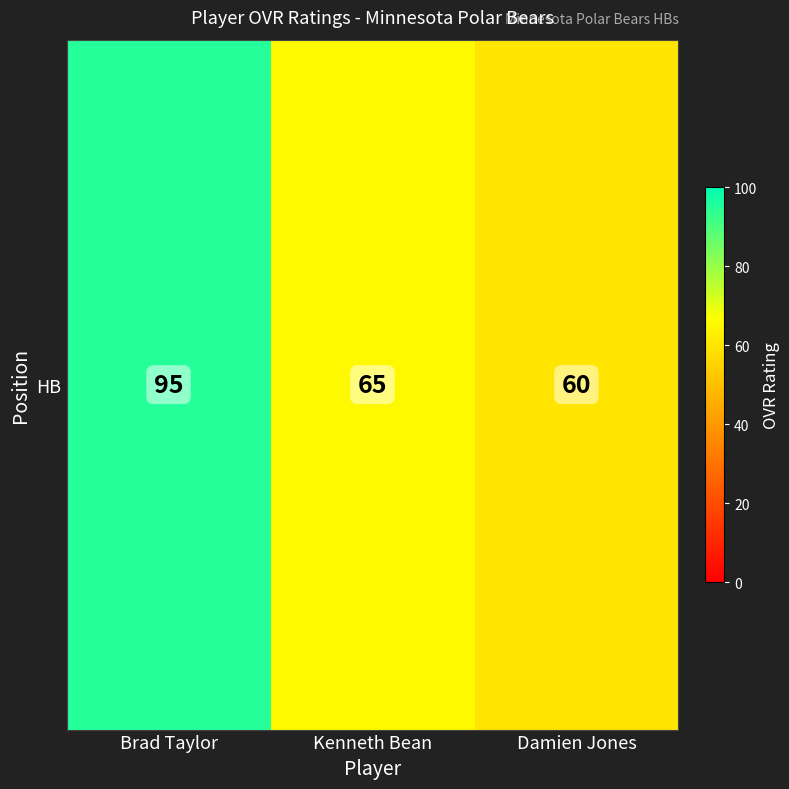

Reading right to left, transcribe all the data shown in this chart.

60	65	95